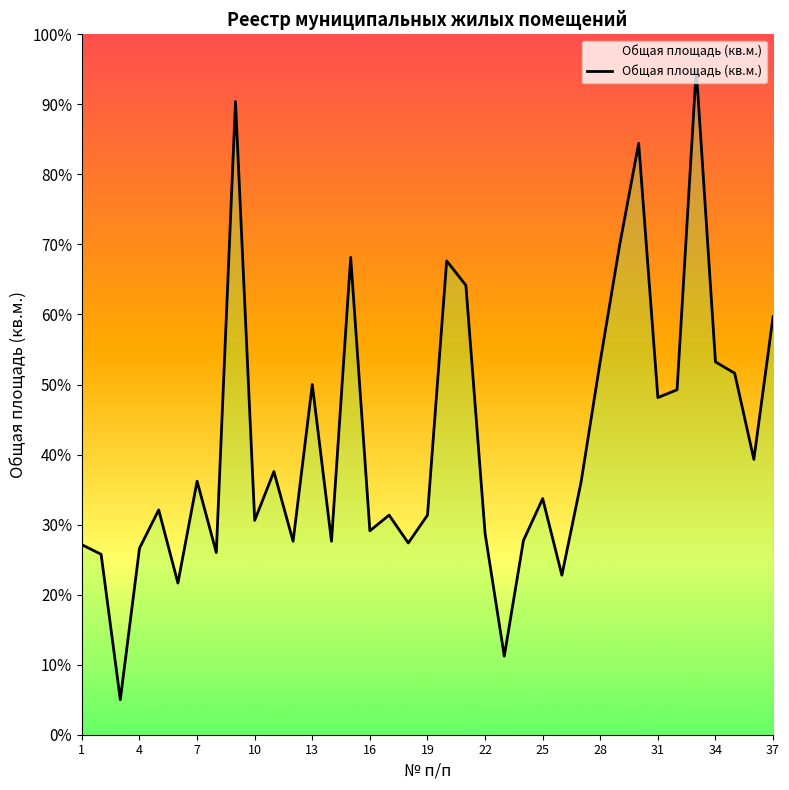

How many interior local valleys (lower than both neighbors) does the data have?

12